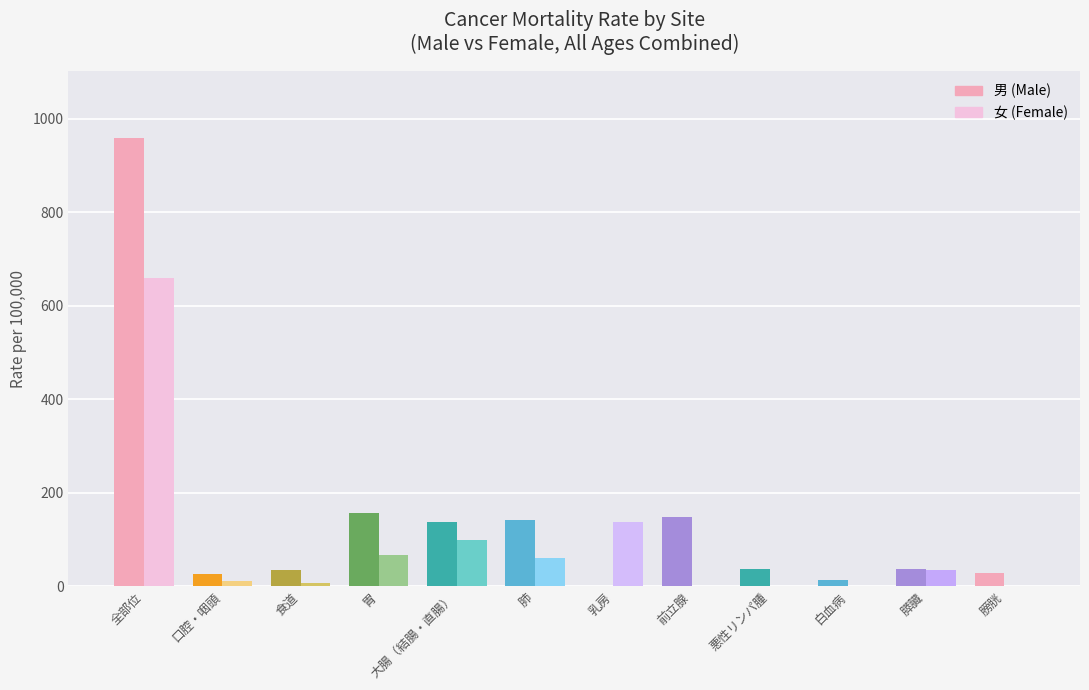

What is the maximum value for 女 (Female)?

658.3